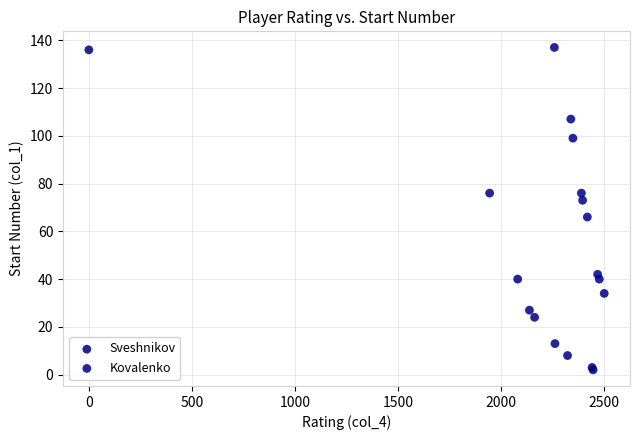

Which series has the largest Y range (max minus min)?

Sveshnikov